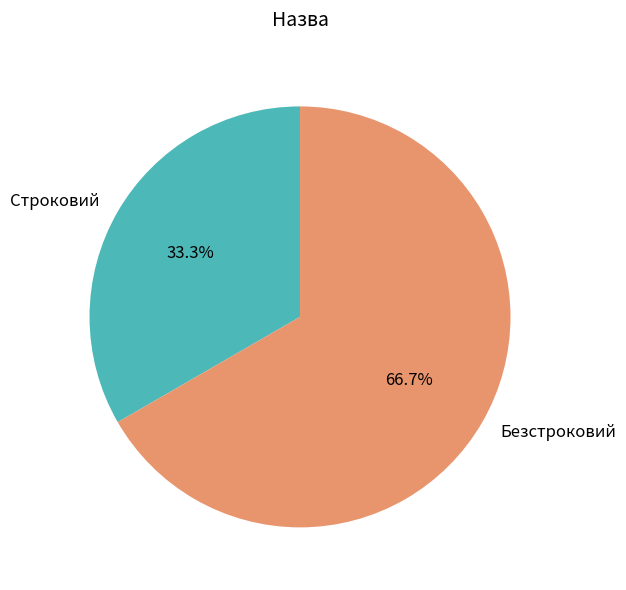

What is the ratio of the value at Строковий to the value at Безстроковий?

0.5